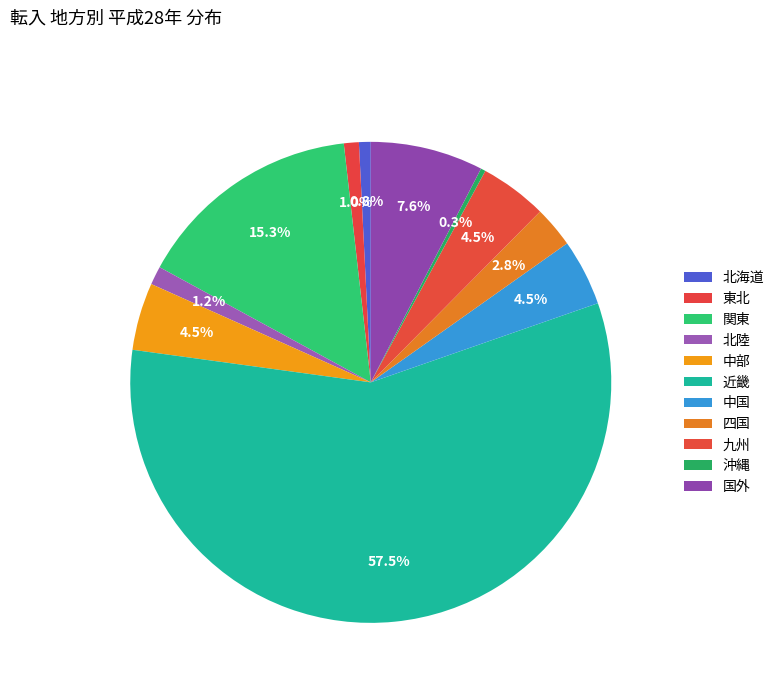

Which slice represents more than half of the pie?

近畿